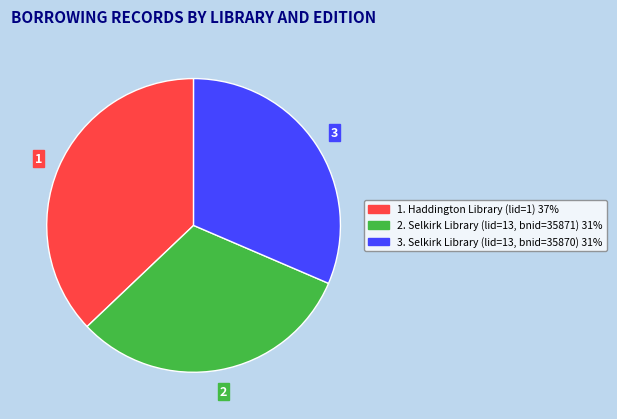

Is there a majority slice in this chart?

No